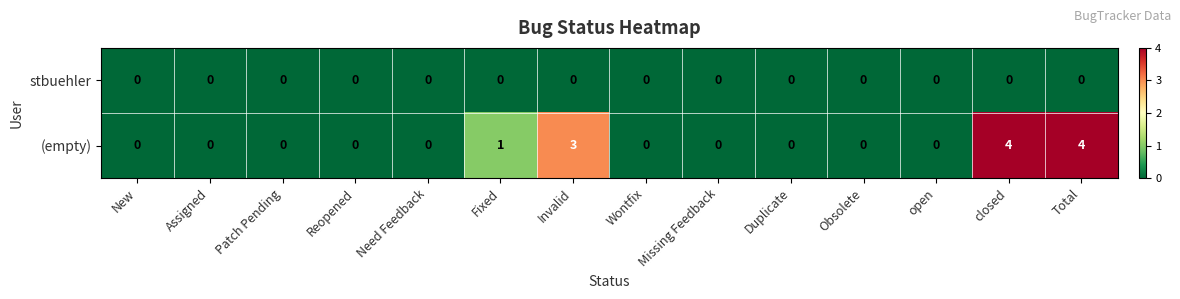

Which series has the largest range (max minus min)?

(empty)